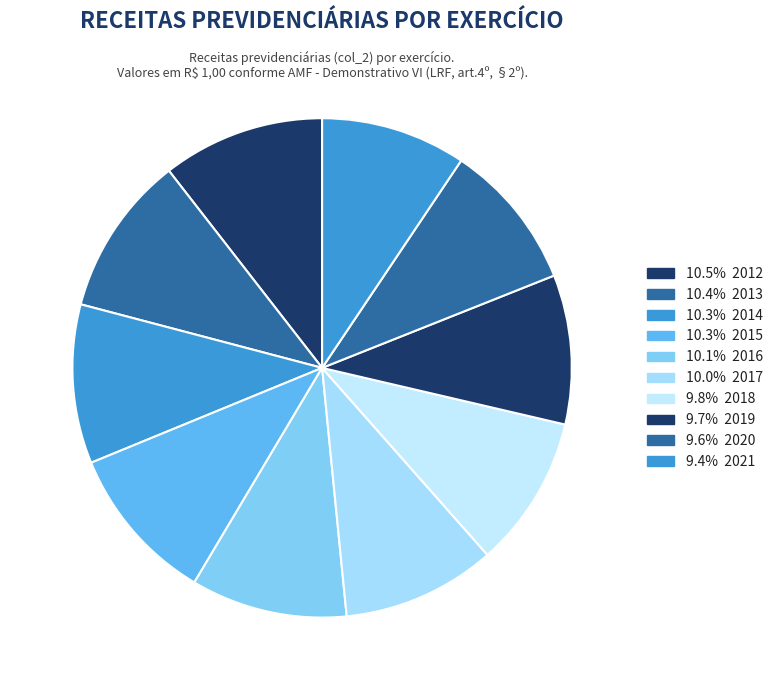

Count the number of slices in the pie.

10